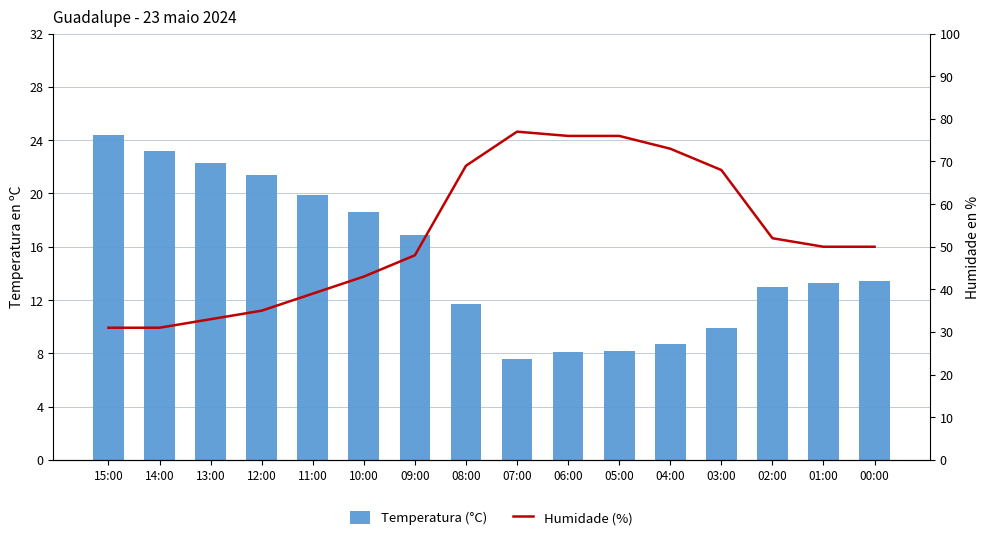

Reading right to left, transcribe all the data shown in this chart.

Temperatura (°C): 13.4	13.3	13.0	9.9	8.7	8.2	8.1	7.6	11.7	16.9	18.6	19.9	21.4	22.3	23.2	24.4
Humidade (%): 50.0	50.0	52.0	68.0	73.0	76.0	76.0	77.0	69.0	48.0	43.0	39.0	35.0	33.0	31.0	31.0